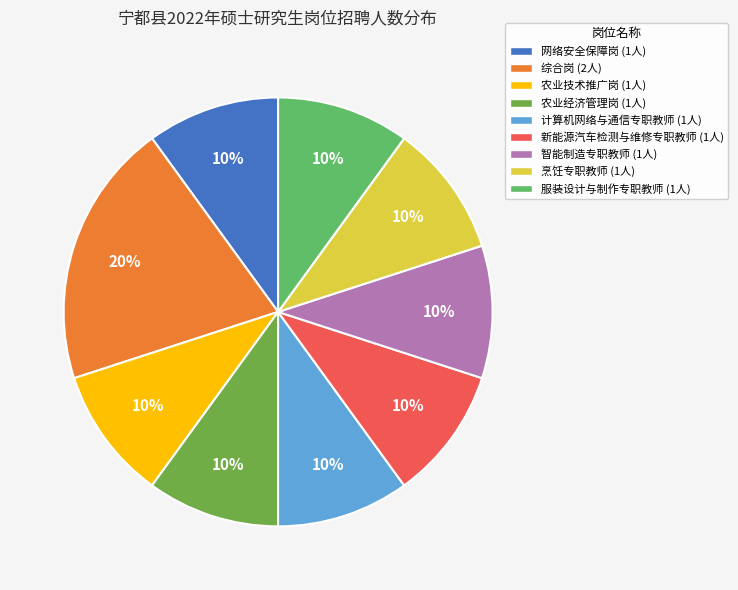

Combined, do 综合岗 and 农业技术推广岗 account for over 50%?

No